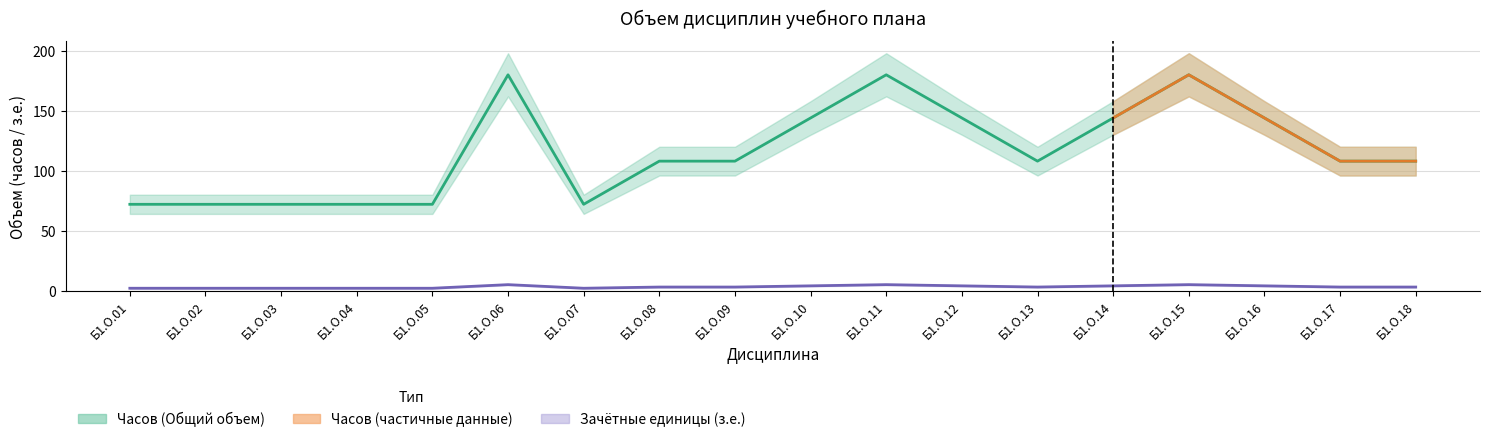

At which category is the sum across all series the highest?

Б1.О.06